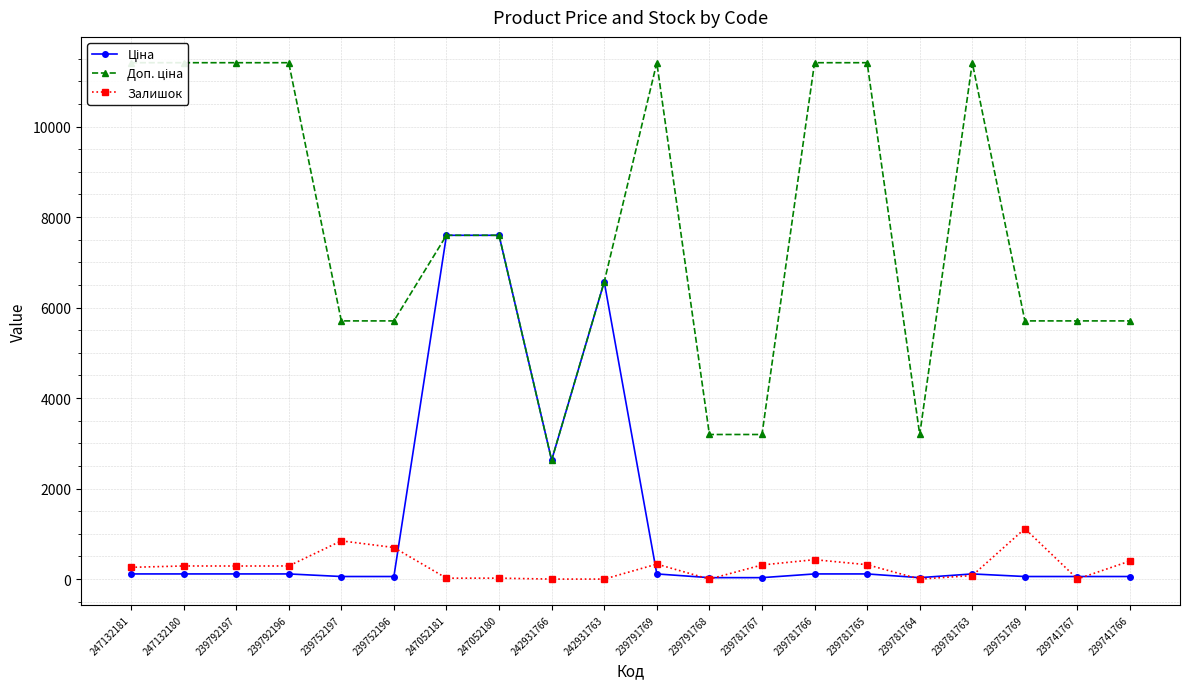

Between 239792197 and 239781765, which series saw the biggest shift?

Залишок